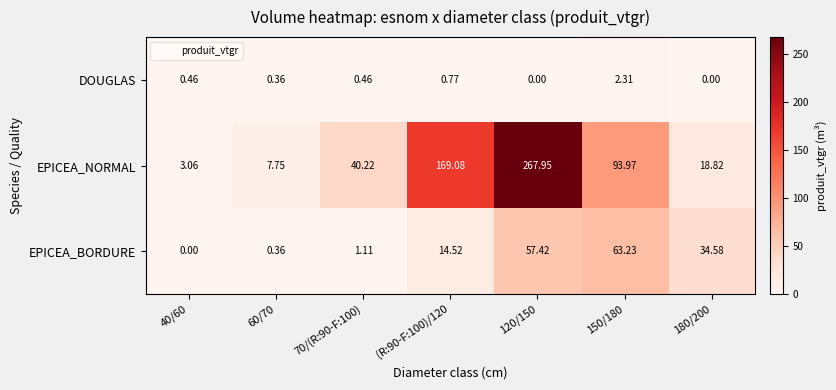

Count the number of categories in the chart.

7